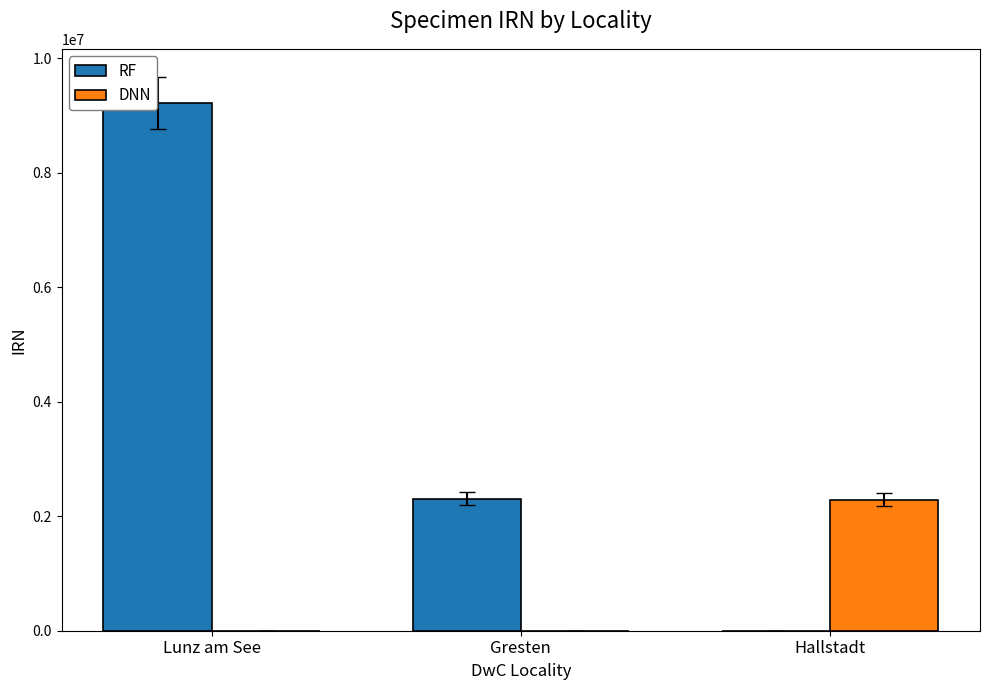

The DNN series shows 3243393 at Hallstadt. True or false?

False